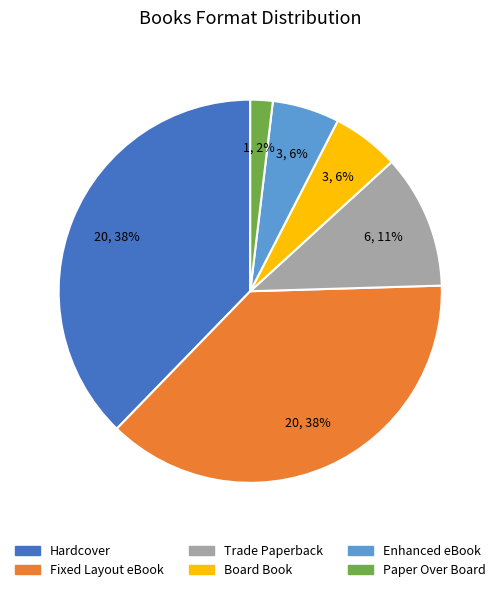

How many segments does this pie chart have?

6